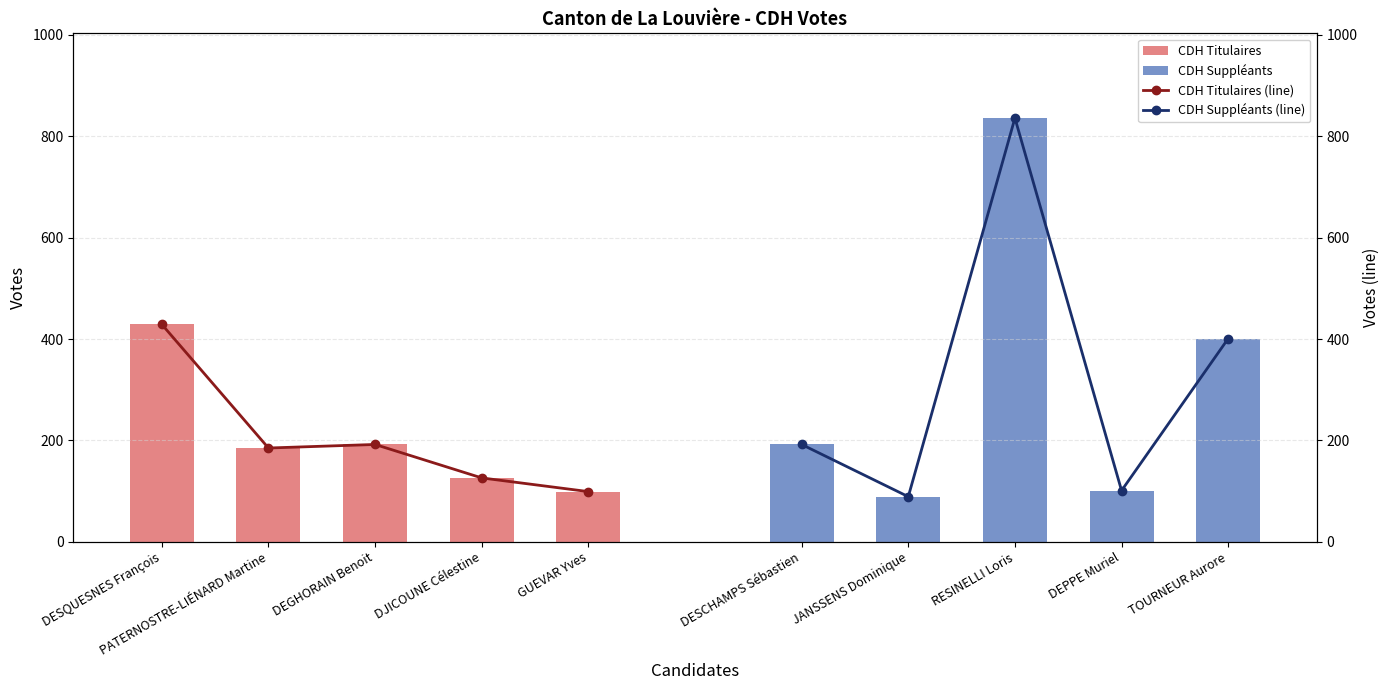

Is the value of CDH Suppléants (line) at PATERNOSTRE-LIÉNARD Martine greater than the value of CDH Titulaires (line) at PATERNOSTRE-LIÉNARD Martine?

No